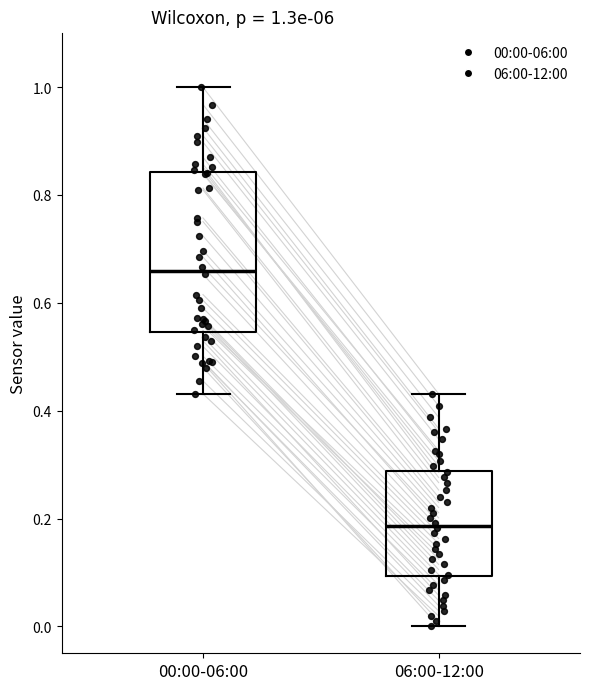

Which box has the highest median line?

00:00-06:00